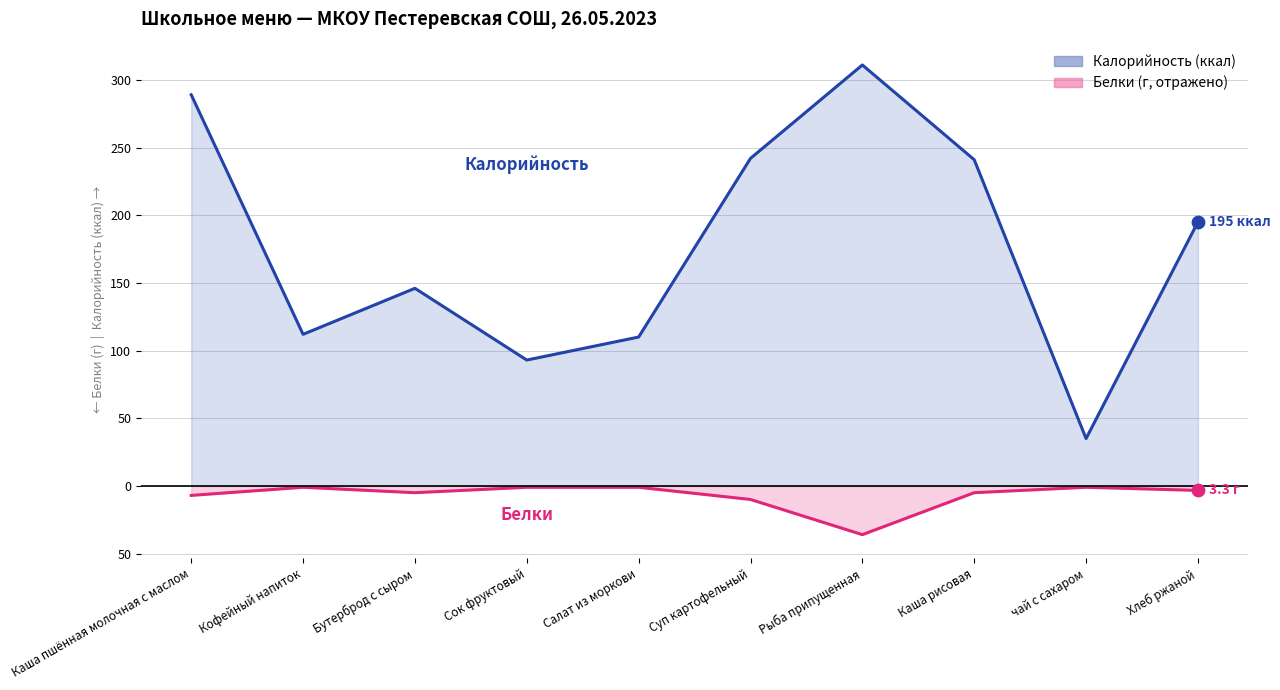

At which category is the sum across all series the highest?

Каша пшённая молочная с маслом